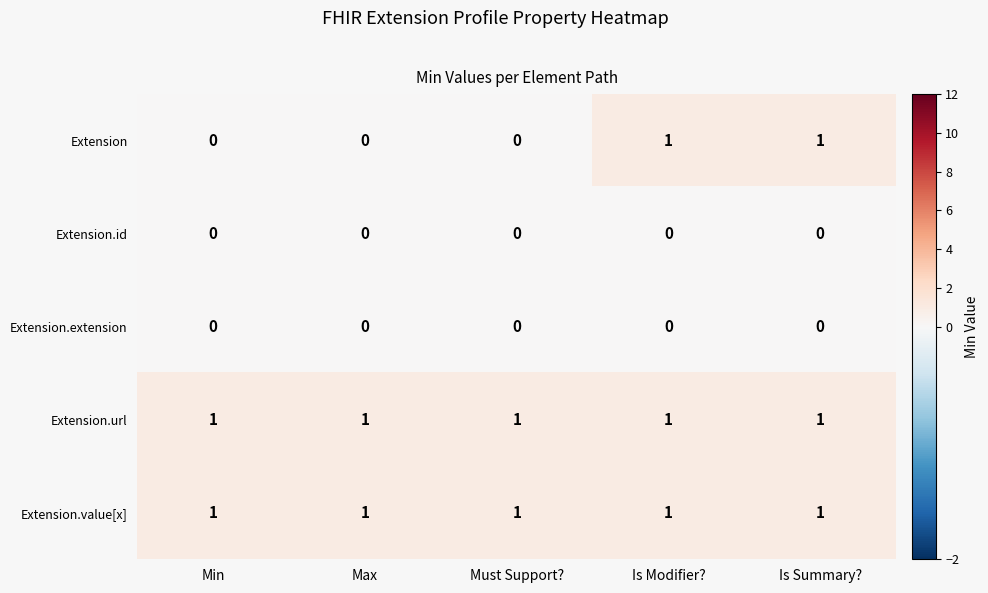

Which series has the largest range (max minus min)?

Extension